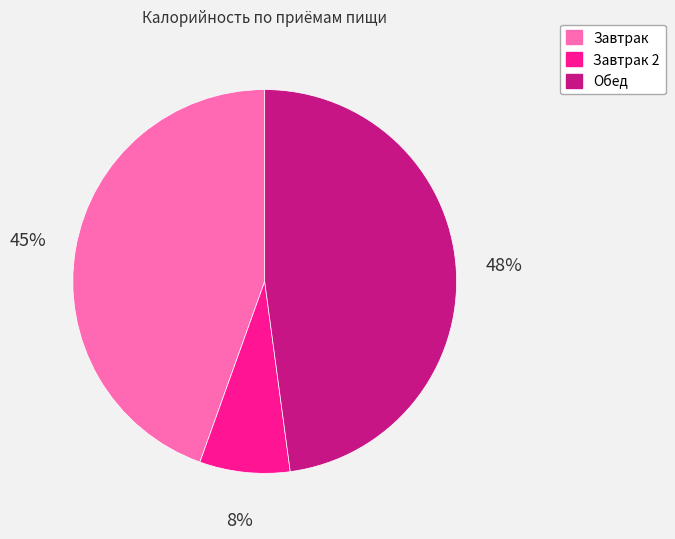

To the nearest percent, what is the average slice percentage?

33%